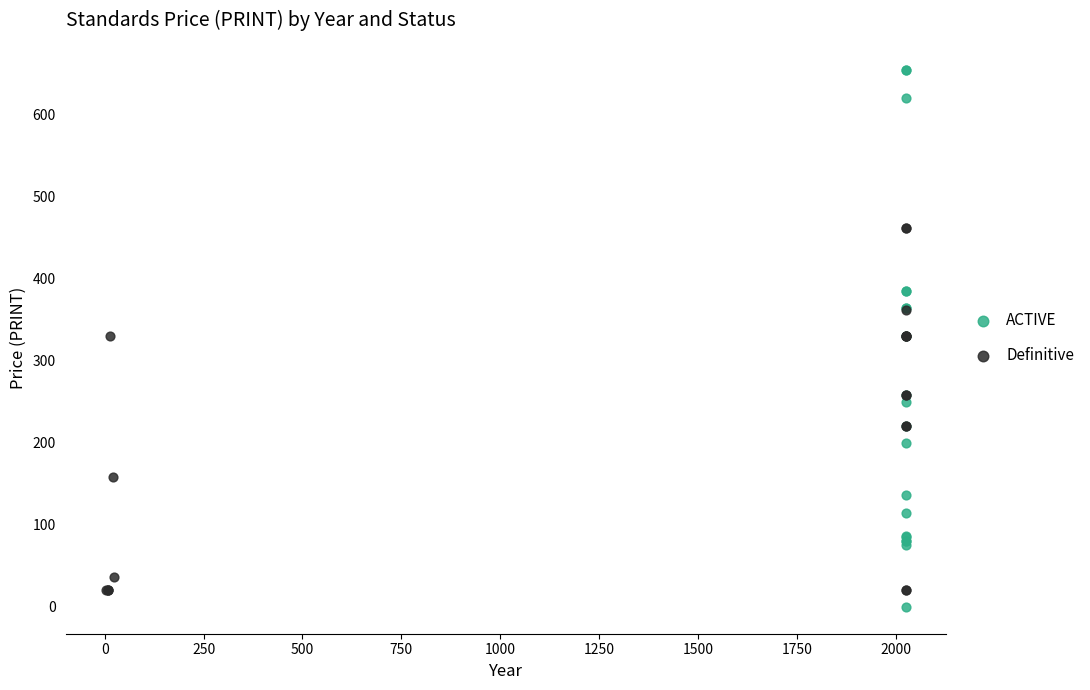

Which series has the largest Y range (max minus min)?

ACTIVE